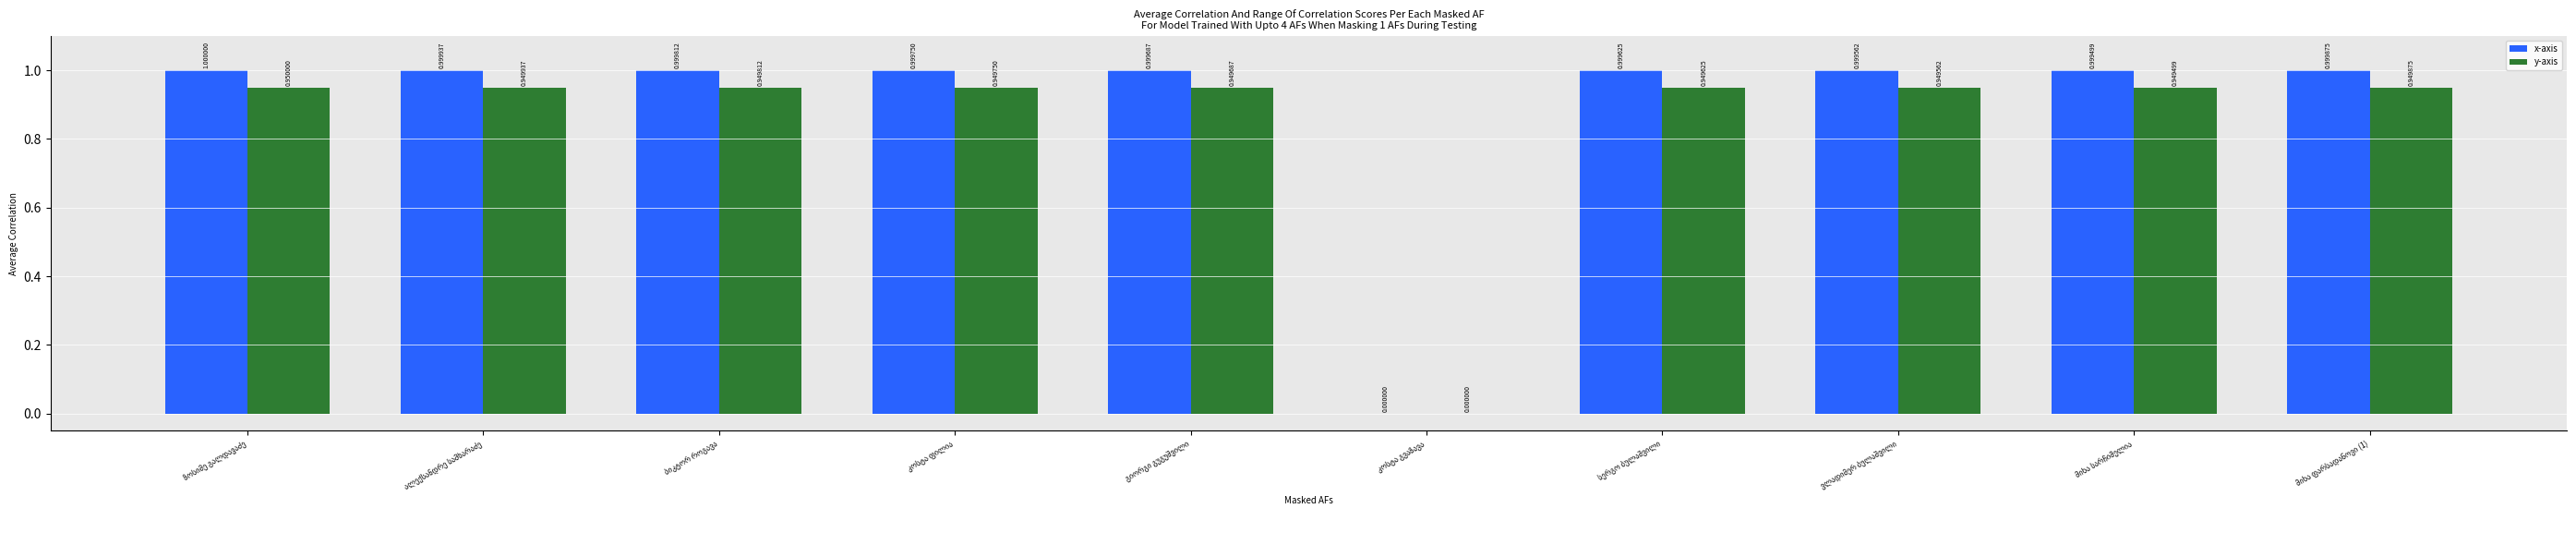

What is the sum of all y-axis values?

8.5